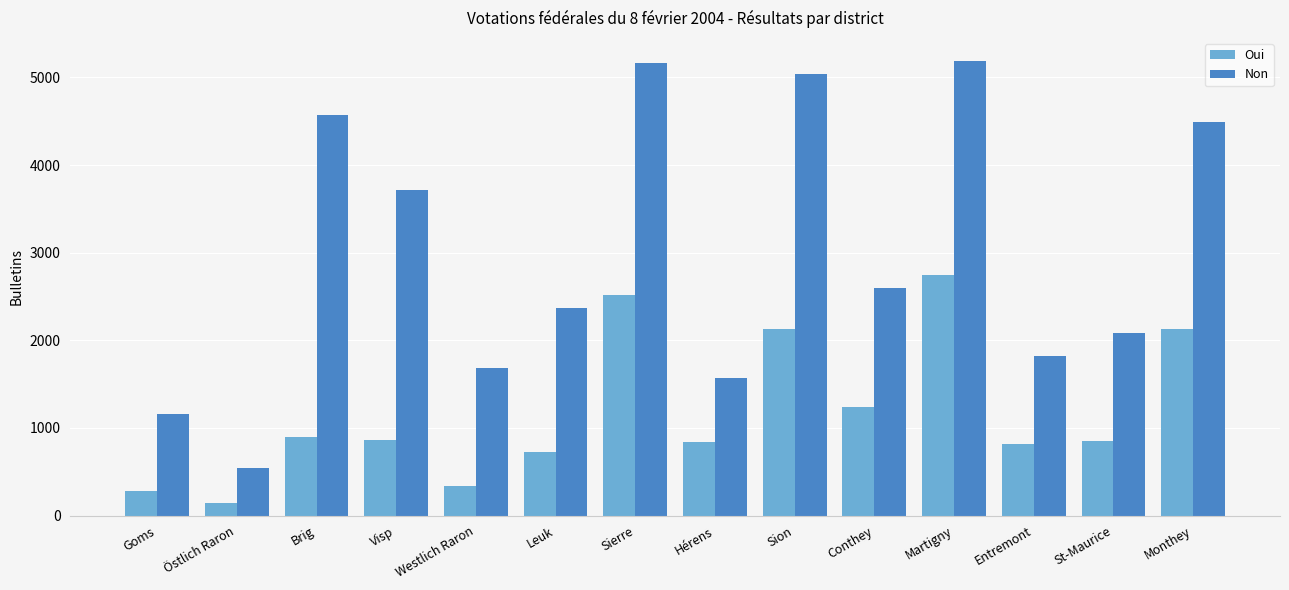

How many bars are there in total?

28